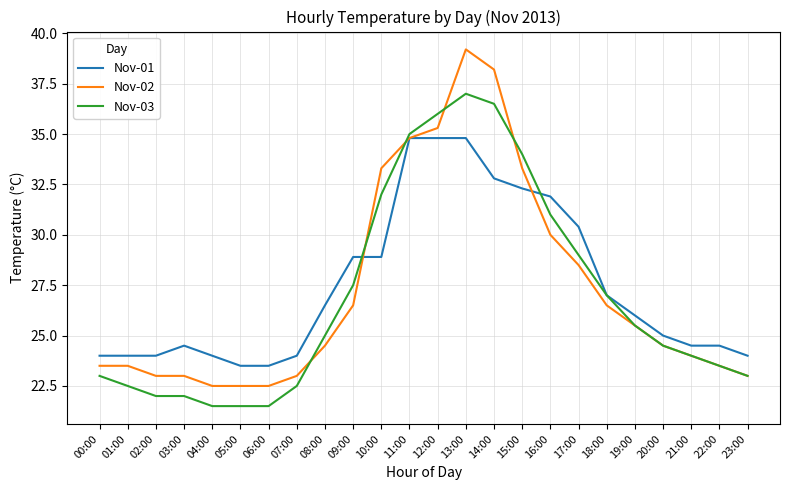

Reading left to right, list all the values displayed in this chart.

Nov-01: 24.0	24.0	24.0	24.5	24.0	23.5	23.5	24.0	26.5	28.9	28.9	34.8	34.8	34.8	32.8	32.3	31.9	30.4	27.0	26.0	25.0	24.5	24.5	24.0
Nov-02: 23.5	23.5	23.0	23.0	22.5	22.5	22.5	23.0	24.5	26.5	33.3	34.8	35.3	39.2	38.2	33.3	30.0	28.5	26.5	25.5	24.5	24.0	23.5	23.0
Nov-03: 23.0	22.5	22.0	22.0	21.5	21.5	21.5	22.5	25.0	27.5	32.0	35.0	36.0	37.0	36.5	34.0	31.0	29.0	27.0	25.5	24.5	24.0	23.5	23.0